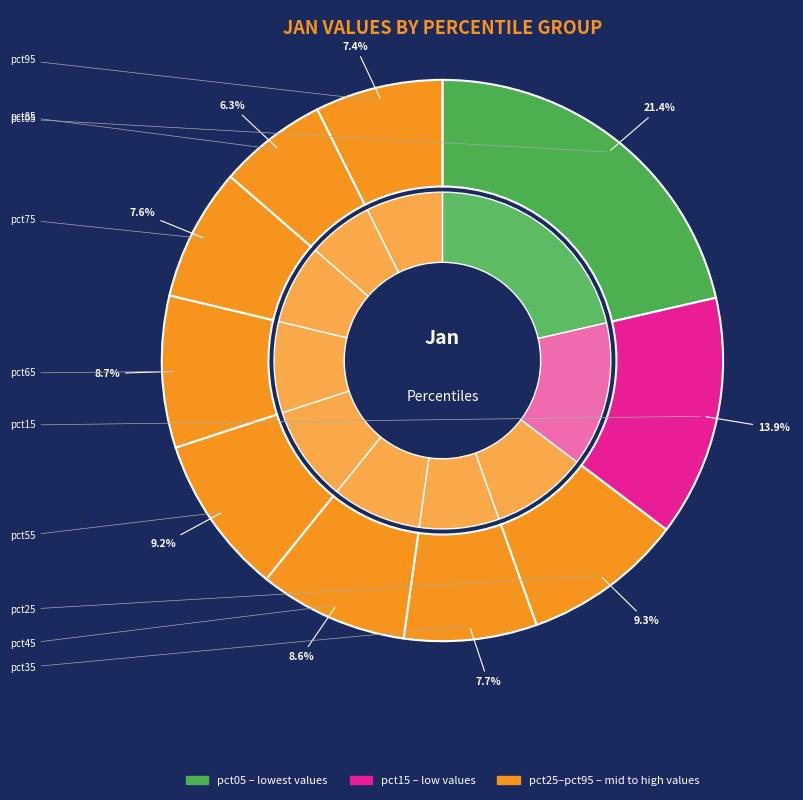

What portion of the pie excludes pct45?

91.4%